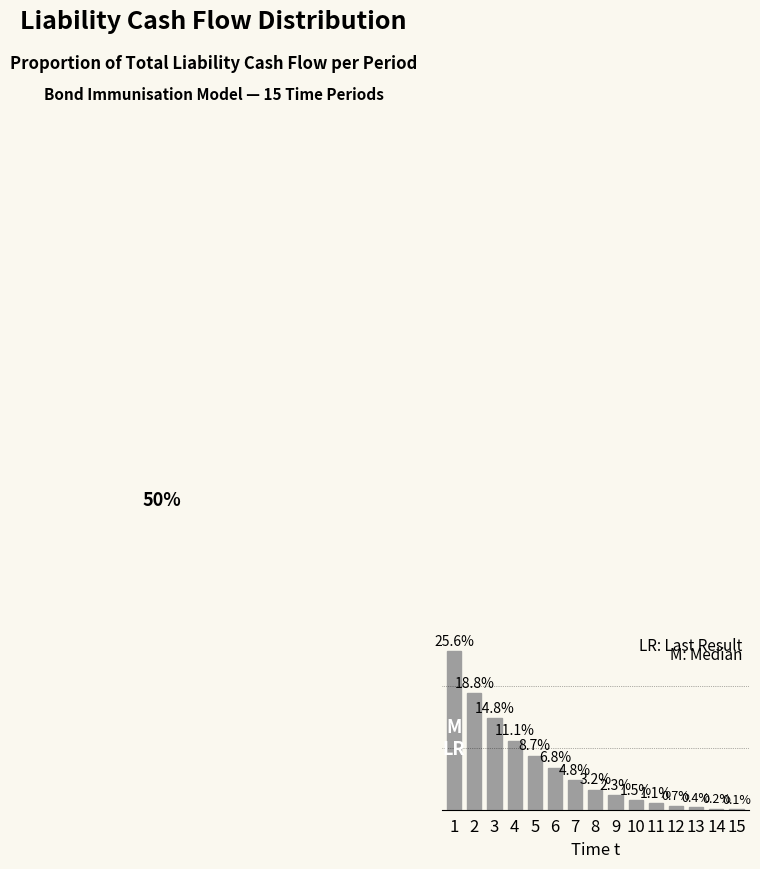

True or false: the data shows 2.3 at 9.

True